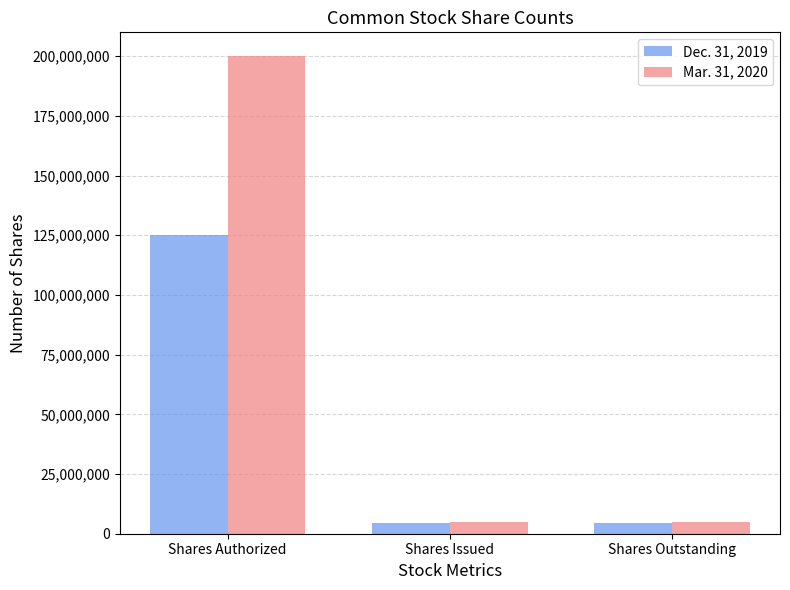

What is the minimum value for Dec. 31, 2019?

4580127